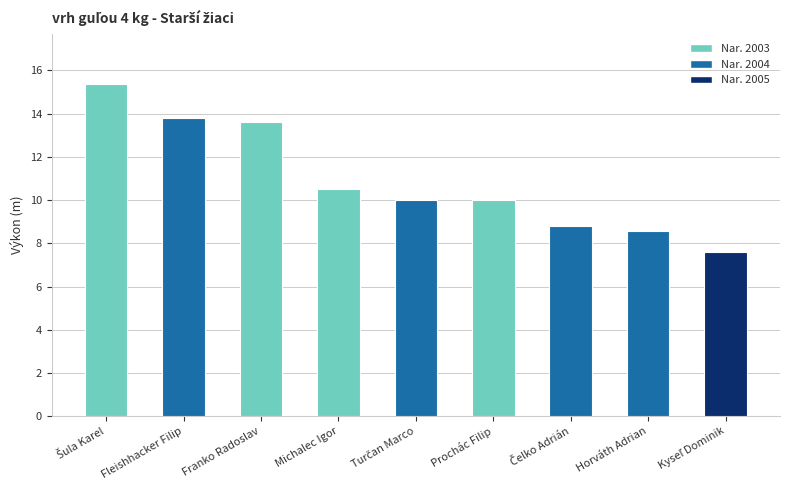

Read the value at Franko Radoslav.

13.6